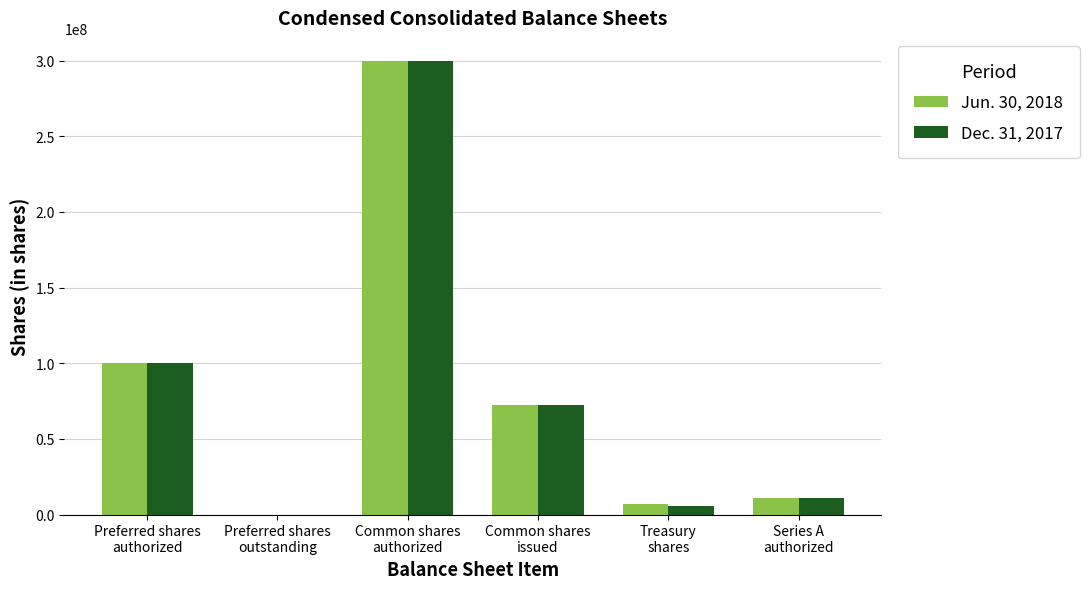

What is the maximum value shown in the chart?

300000000